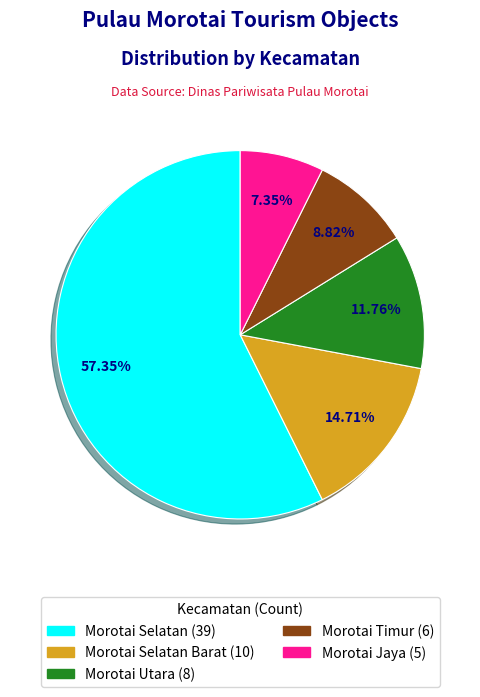

Is there any slice that represents more than half of the pie?

Yes